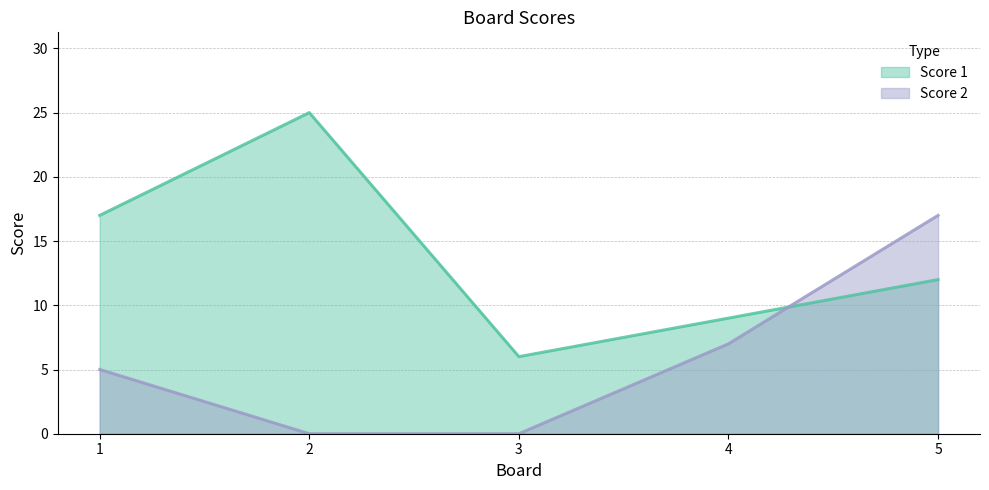

At which label does Score 1 reach its minimum?

3